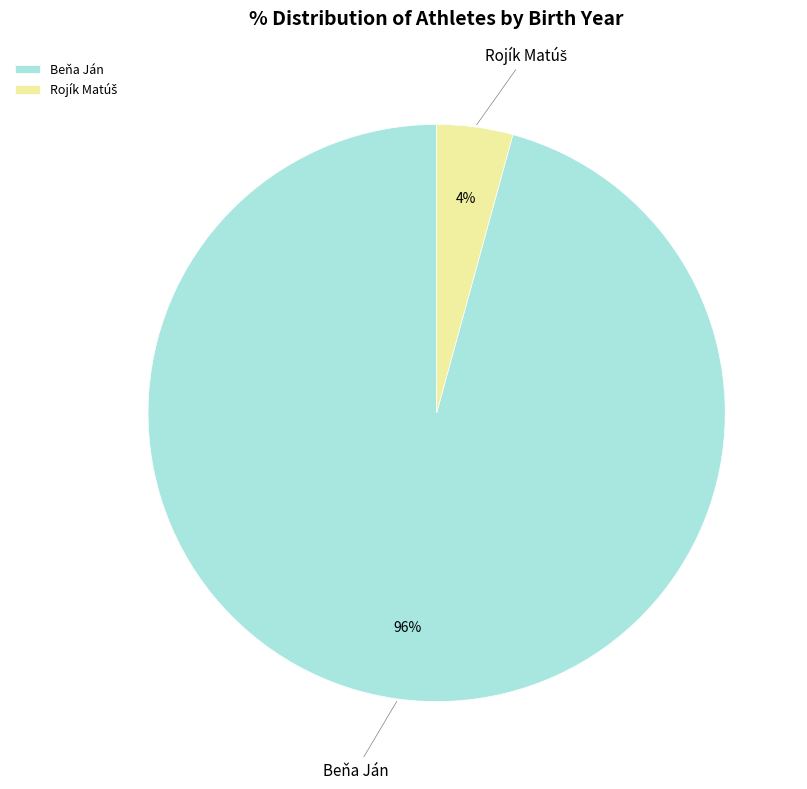

The Beňa Ján slice represents 96% of the pie. True or false?

True